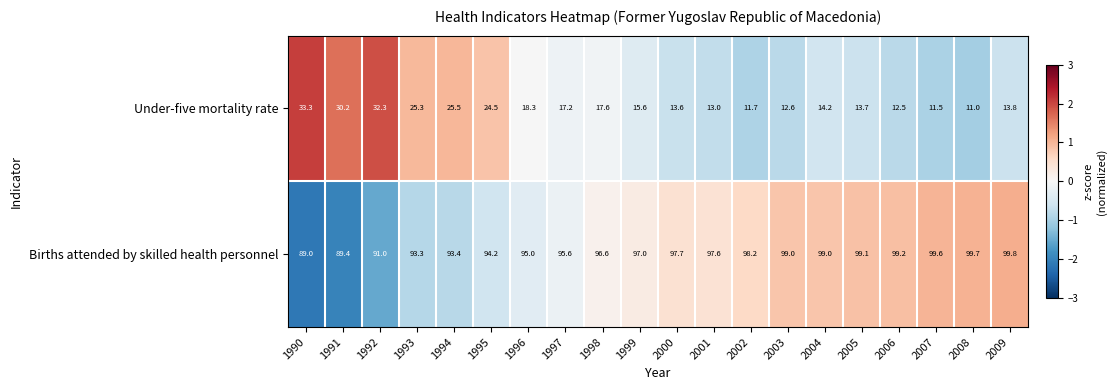

Which series has the largest total across all categories?

Births attended by skilled health personnel